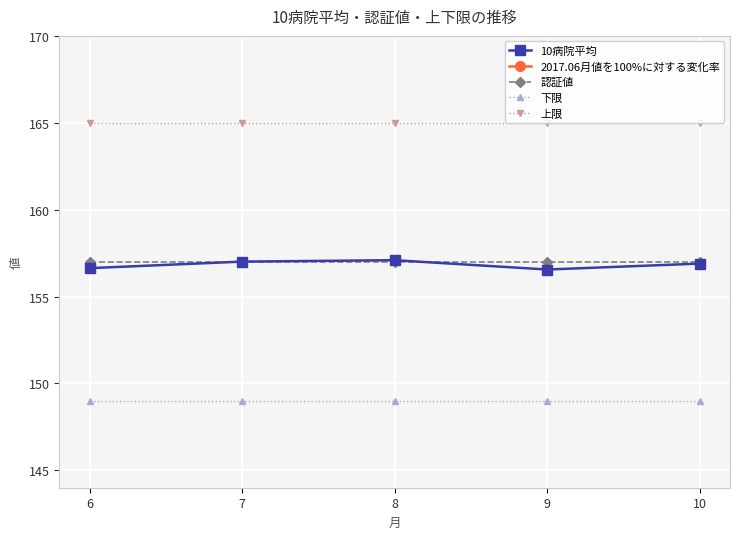

How many lines are shown in the chart?

5